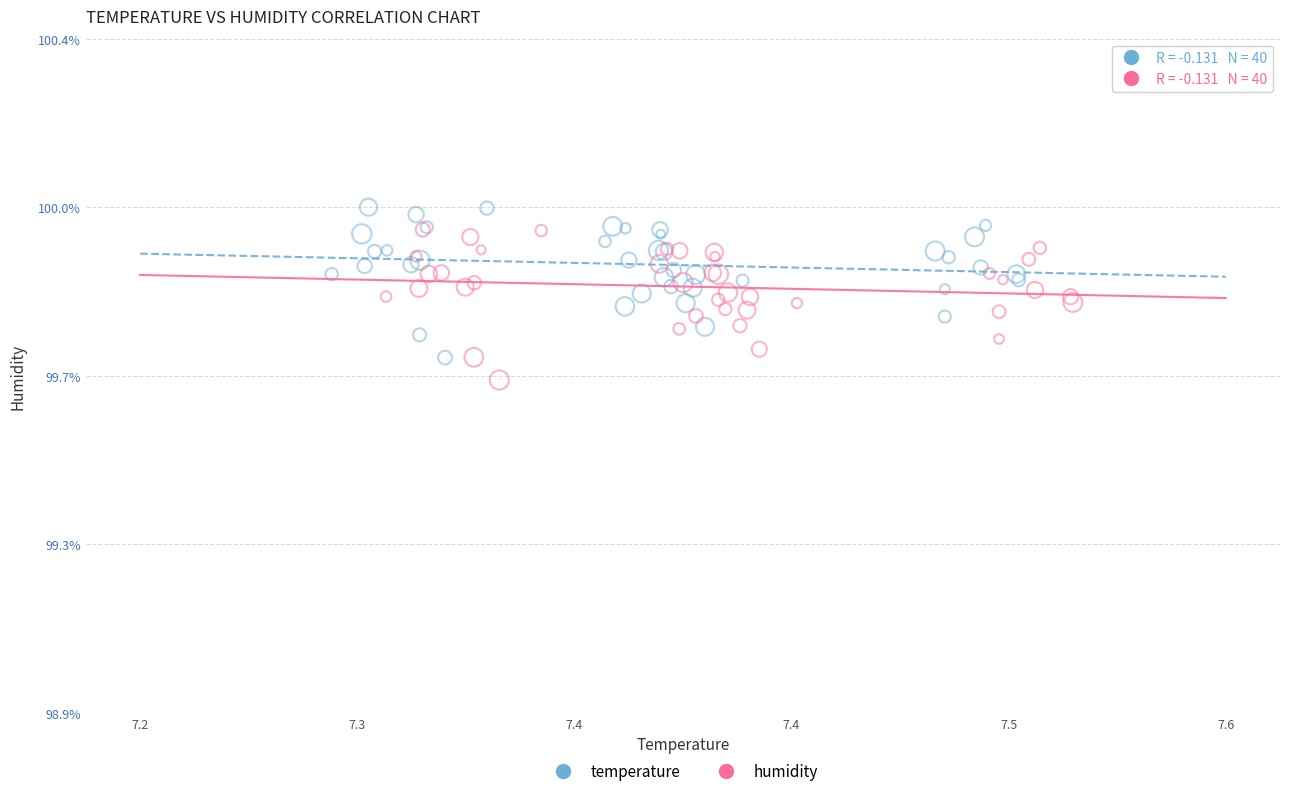

Which series contains the highest Y value?

temperature